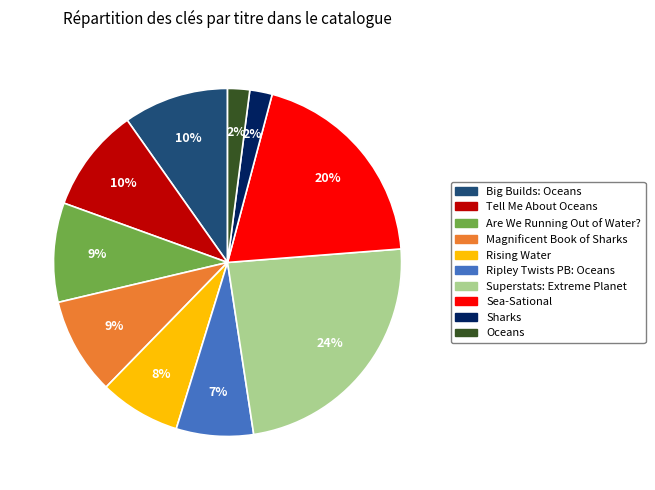

Which has a higher value, Ripley Twists PB: Oceans or Big Builds: Oceans?

Big Builds: Oceans